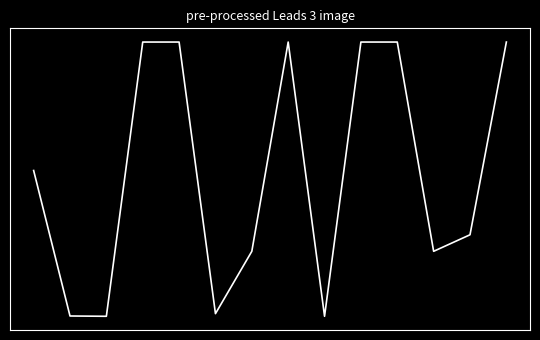

What is the value of the 7th point from the left?

223.4